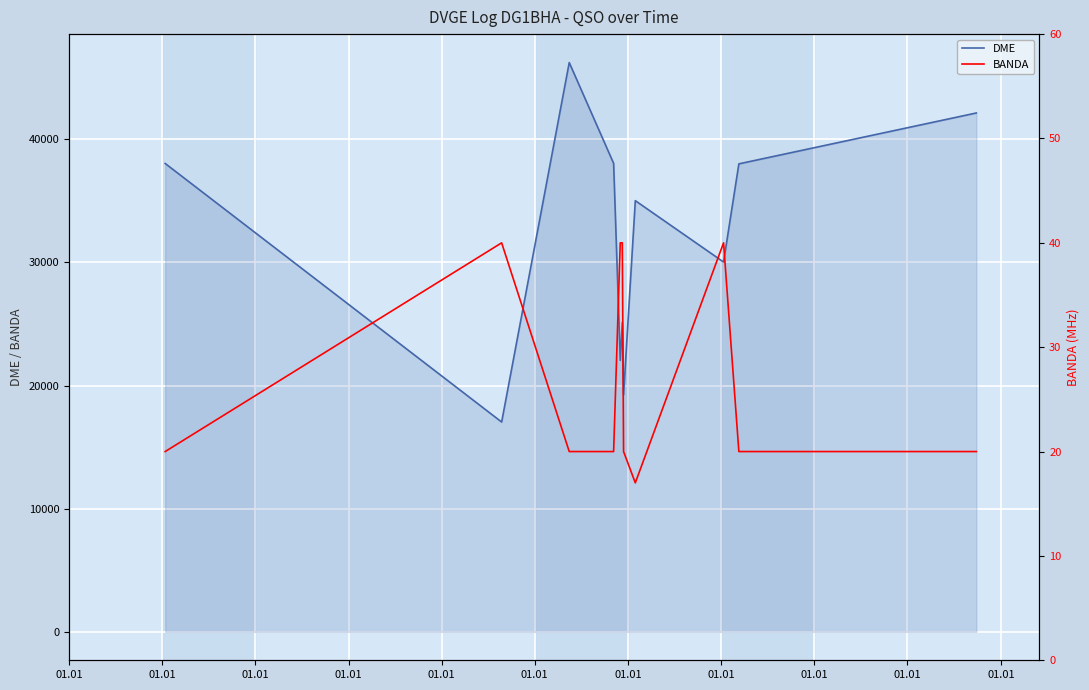

What is the label of the 8th point from the left?

01.01